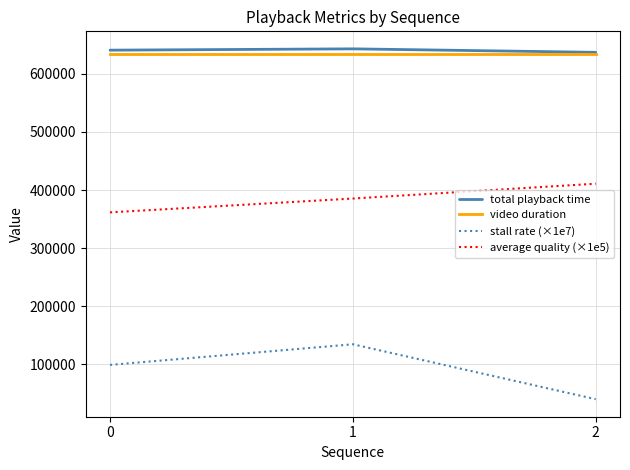

List the labels in order of average quality (×1e5) value, smallest first.

0, 1, 2